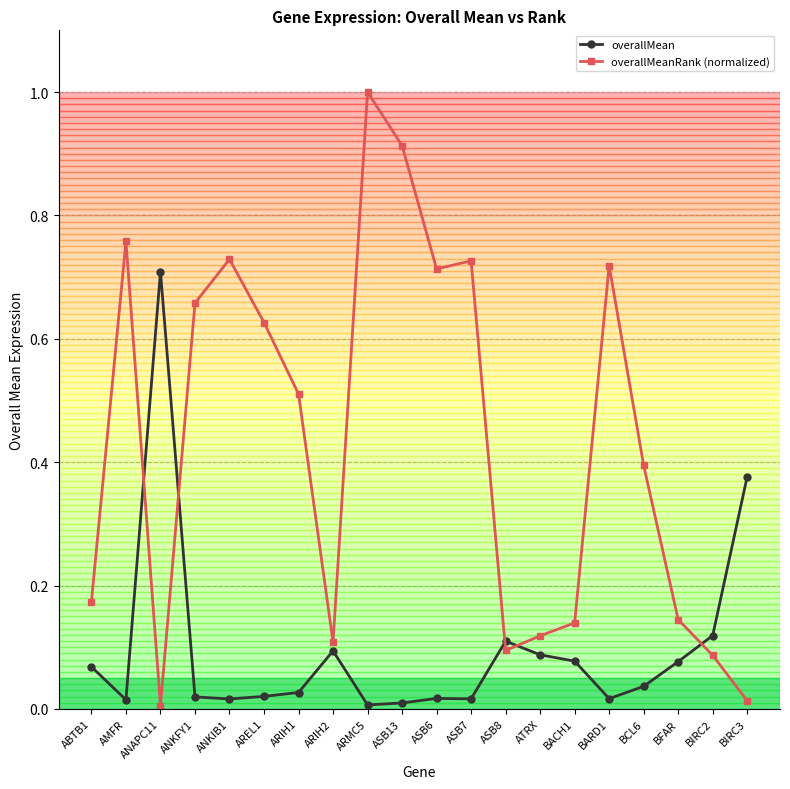

What is the label of the 18th point from the right?

ANAPC11